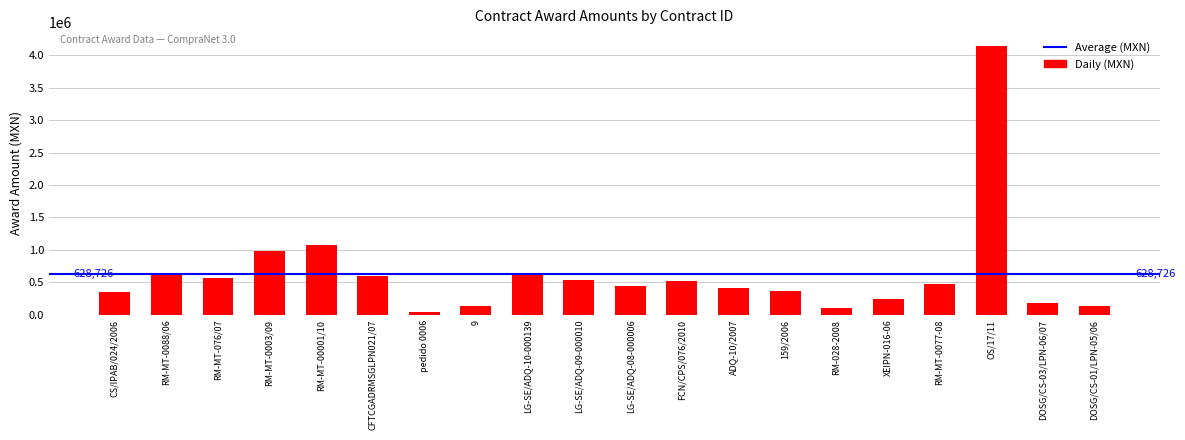

Does the chart contain stacked bars?

No